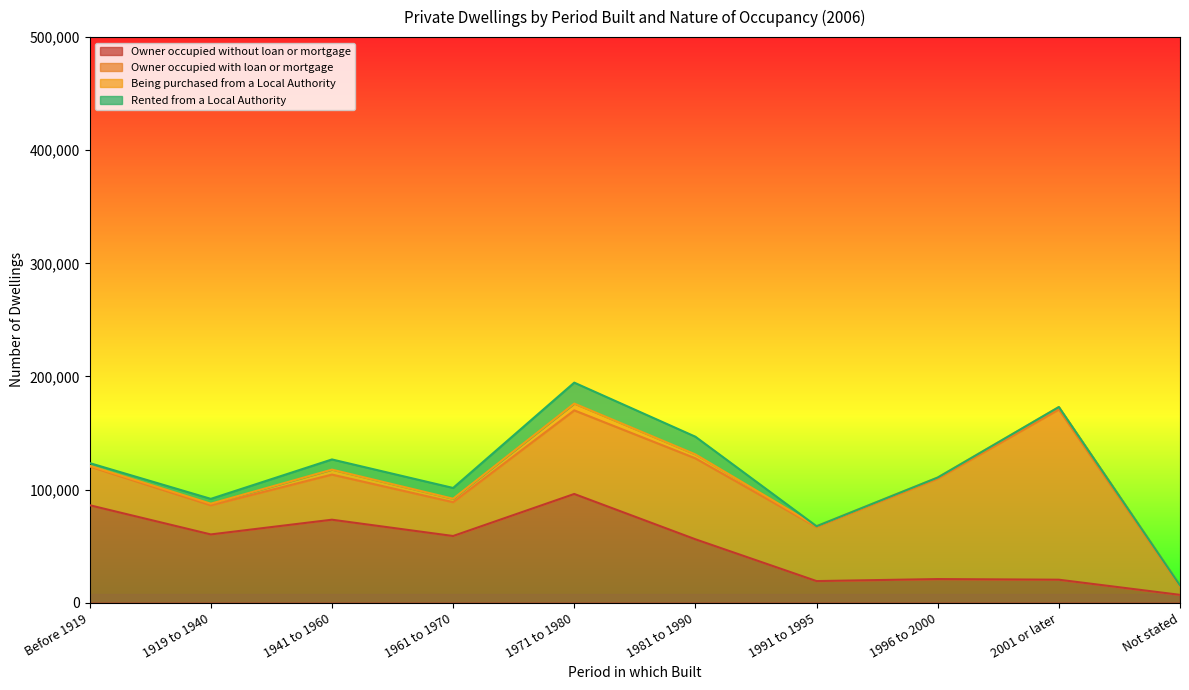

Reading right to left, what are all the values shown in this chart?

Owner occupied without loan or mortgage: Not stated=6950	2001 or later=20341	1996 to 2000=20906	1991 to 1995=19124	1981 to 1990=56070	1971 to 1980=96131	1961 to 1970=58973	1941 to 1960=73378	1919 to 1940=60367	Before 1919=86192
Owner occupied with loan or mortgage: Not stated=7454	2001 or later=150547	1996 to 2000=88758	1991 to 1995=47840	1981 to 1990=71561	1971 to 1980=73931	1961 to 1970=29915	1941 to 1960=39889	1919 to 1940=25793	Before 1919=34278
Being purchased from a Local Authority: Not stated=915	2001 or later=2089	1996 to 2000=986	1991 to 1995=656	1981 to 1990=3493	1971 to 1980=5993	1961 to 1970=3033	1941 to 1960=4382	1919 to 1940=1376	Before 1919=624
Rented from a Local Authority: Not stated=0	2001 or later=0	1996 to 2000=0	1991 to 1995=0	1981 to 1990=15626	1971 to 1980=18501	1961 to 1970=9520	1941 to 1960=9003	1919 to 1940=4269	Before 1919=2339